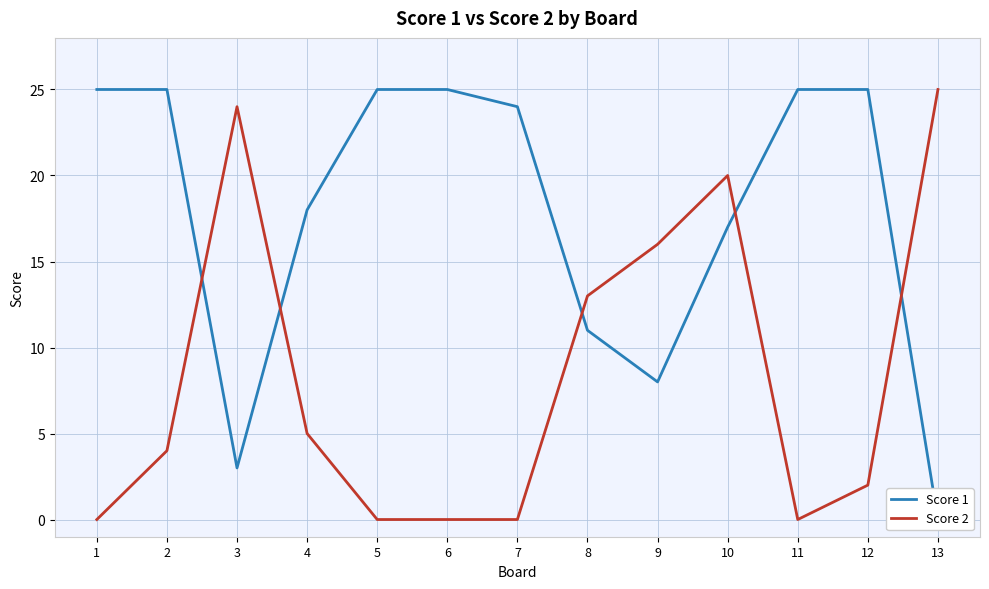

At which category is the sum across all series the highest?

10